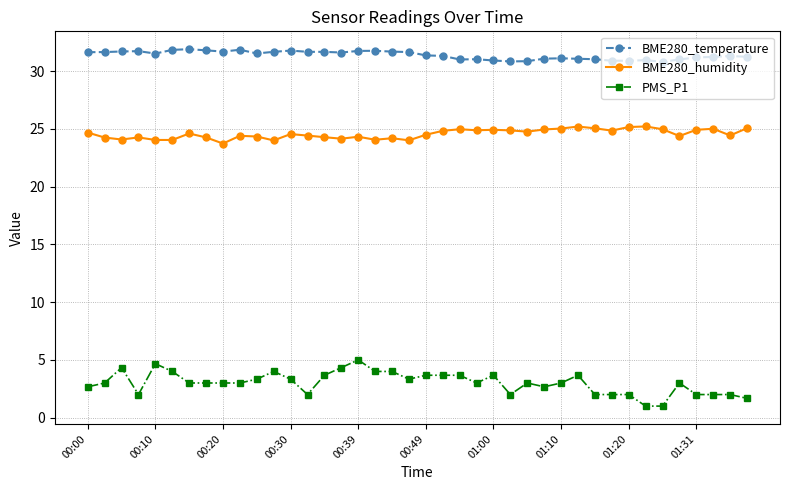

Which series has the largest range (max minus min)?

PMS_P1